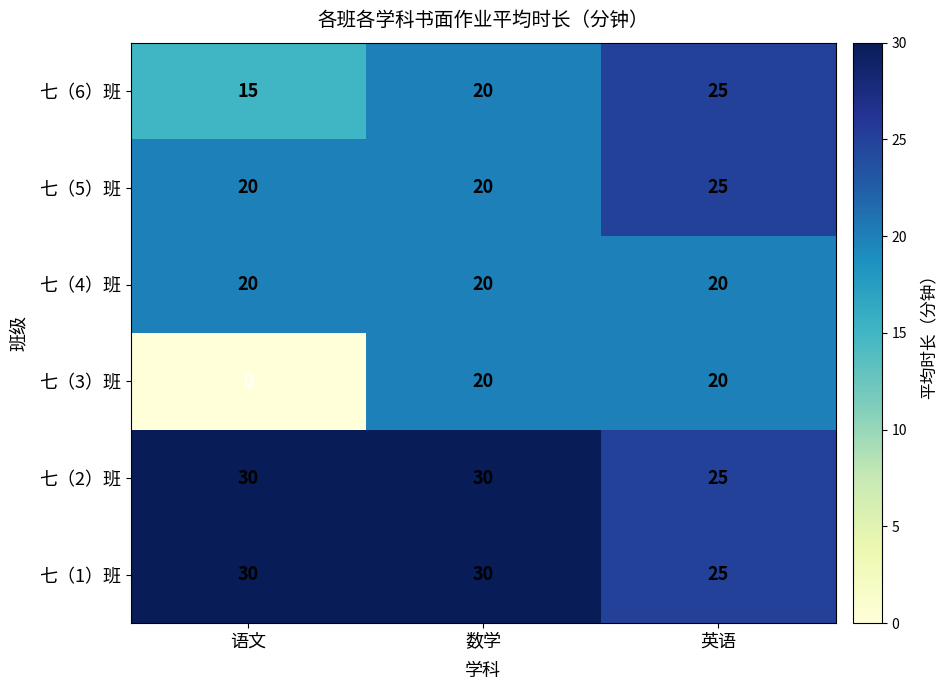

How many distinct data groups are displayed?

6